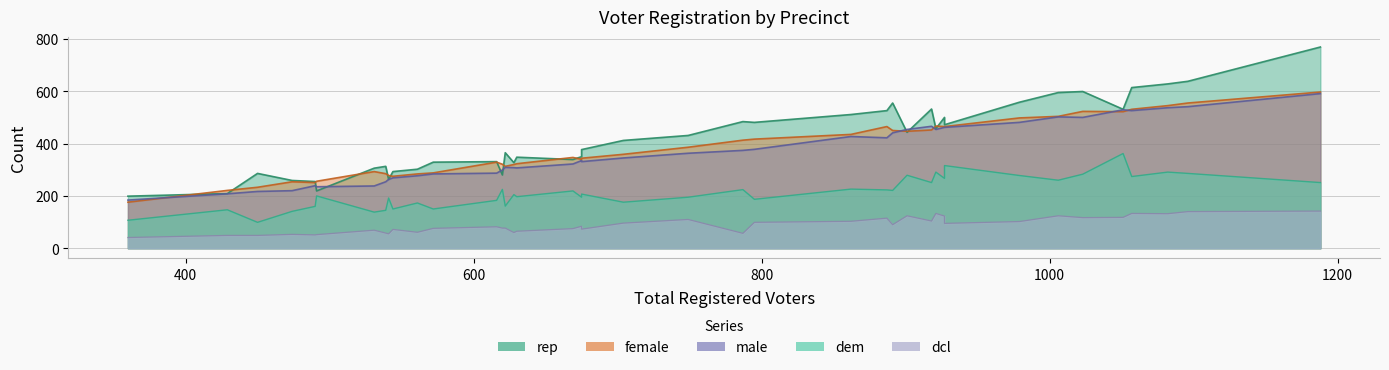

True or false: dcl has a value of 70 at 1051.

False